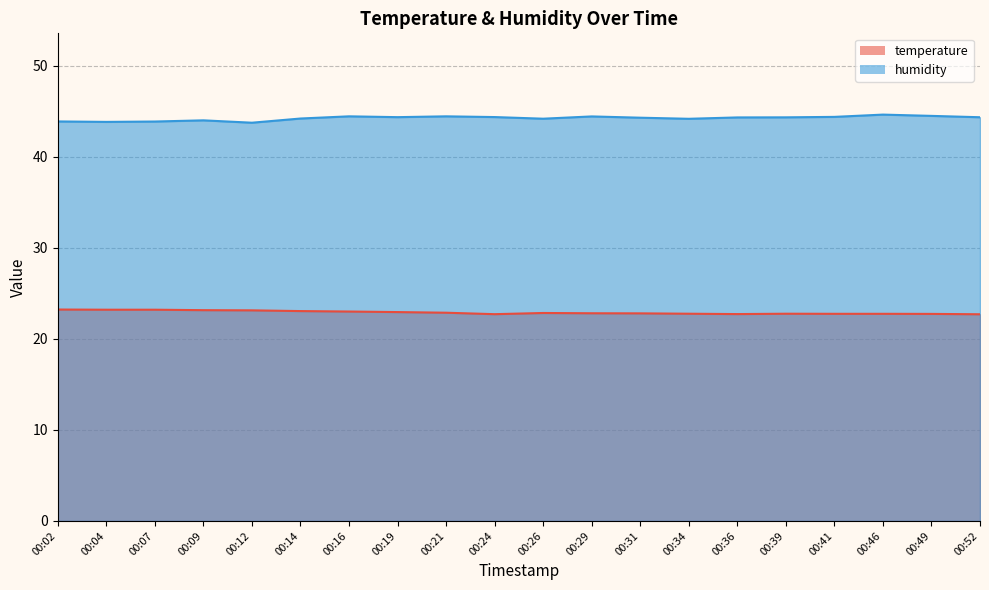

Between 00:34 and 00:02, which is larger?

00:02